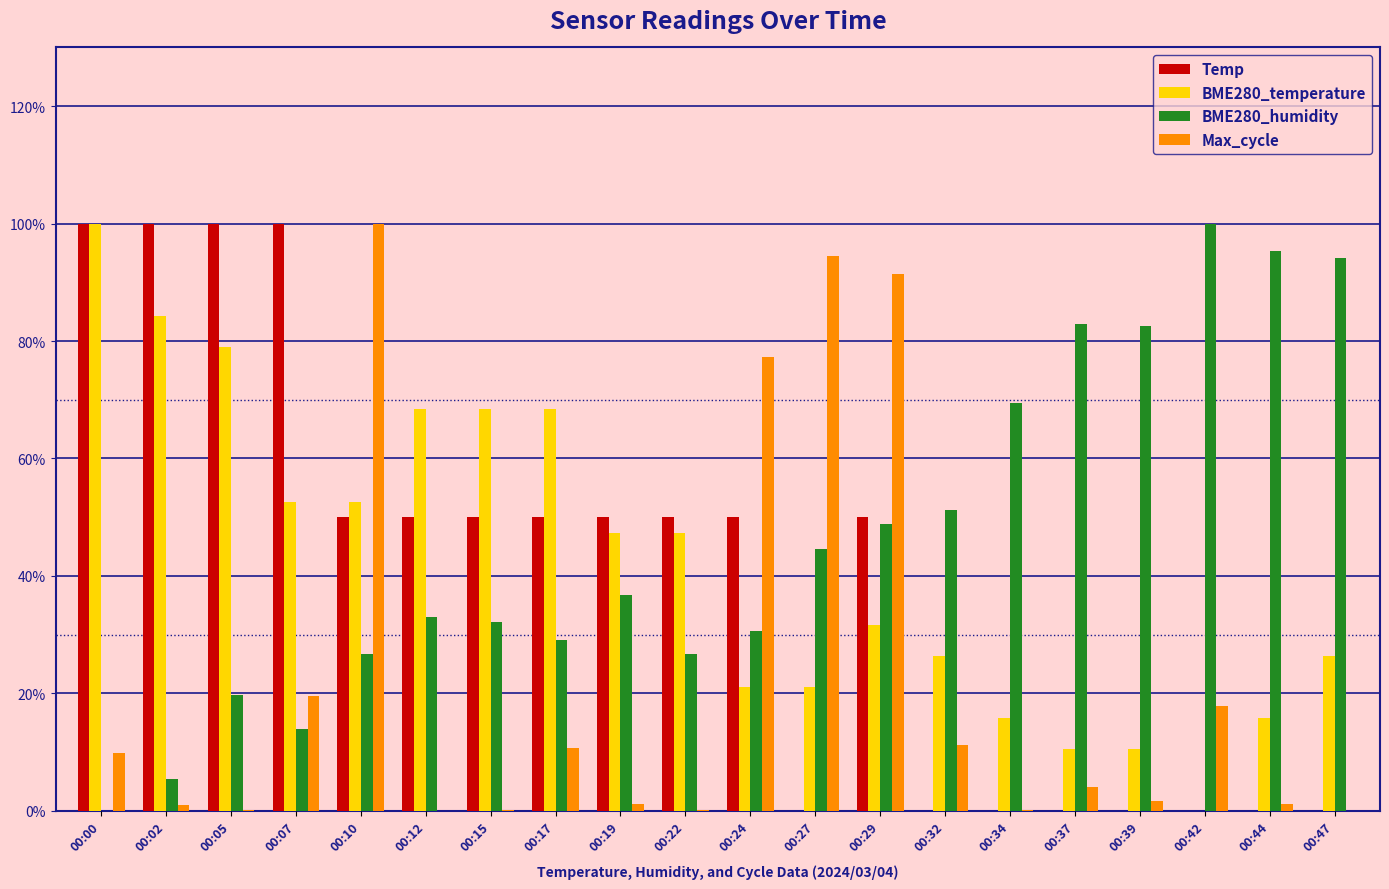

Which series changed the most between 00:37 and 00:42?

BME280_humidity